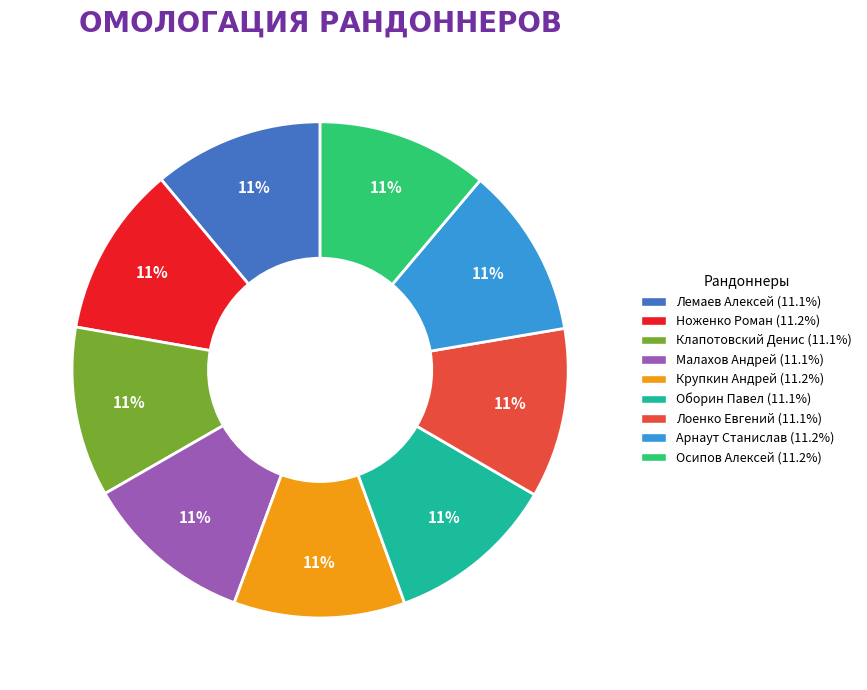

Is Лоенко Евгений the majority of the pie?

No